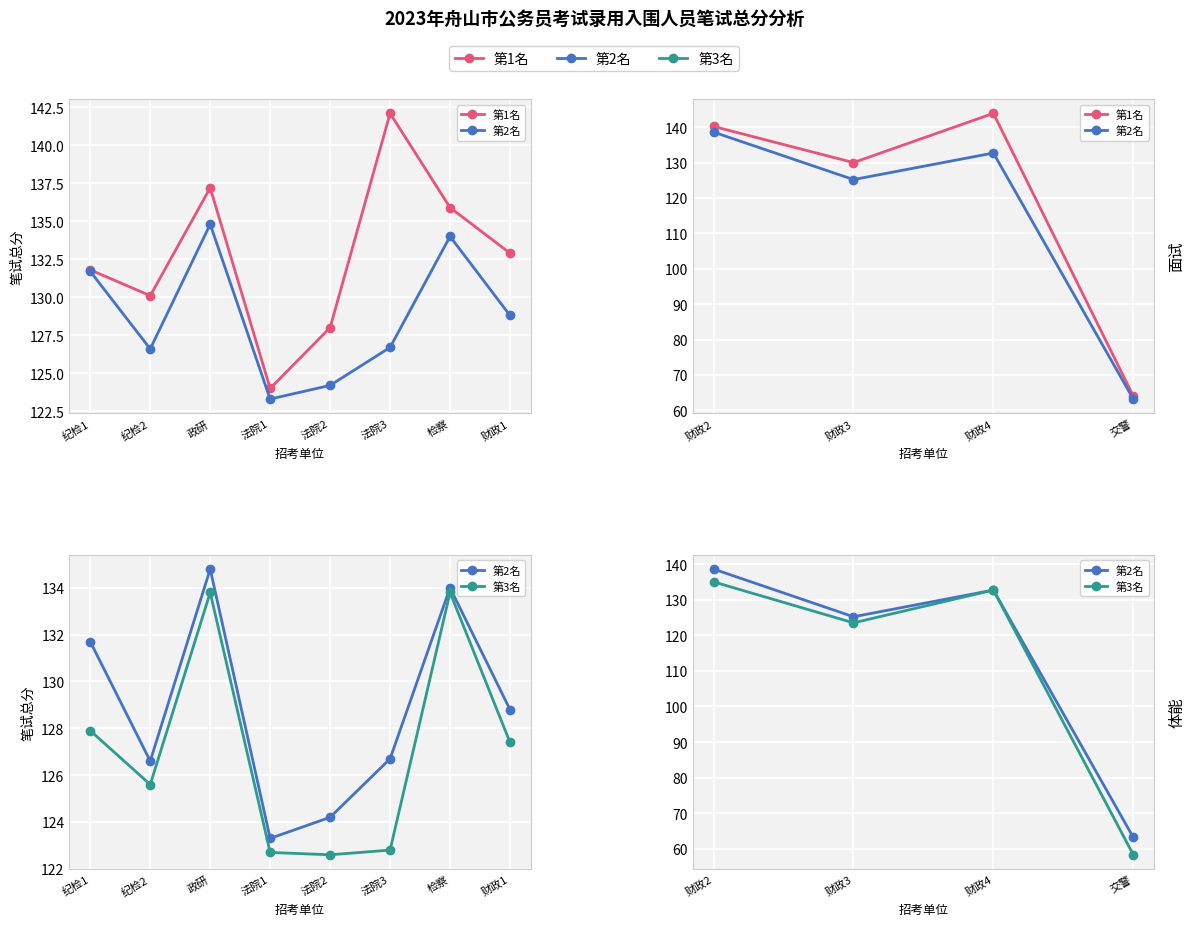

What is the value of the 第1名 point at the 4th from the left?

64.1